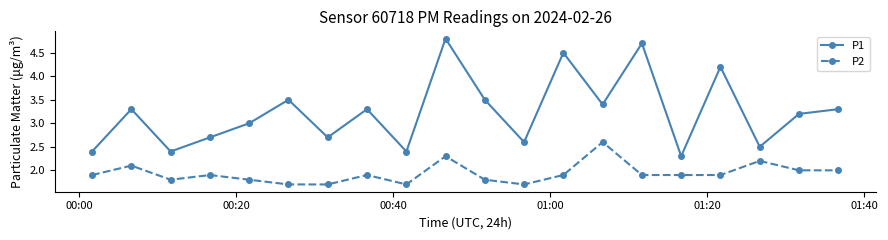

True or false: P2 has more than 2 points higher than both neighbors.

True